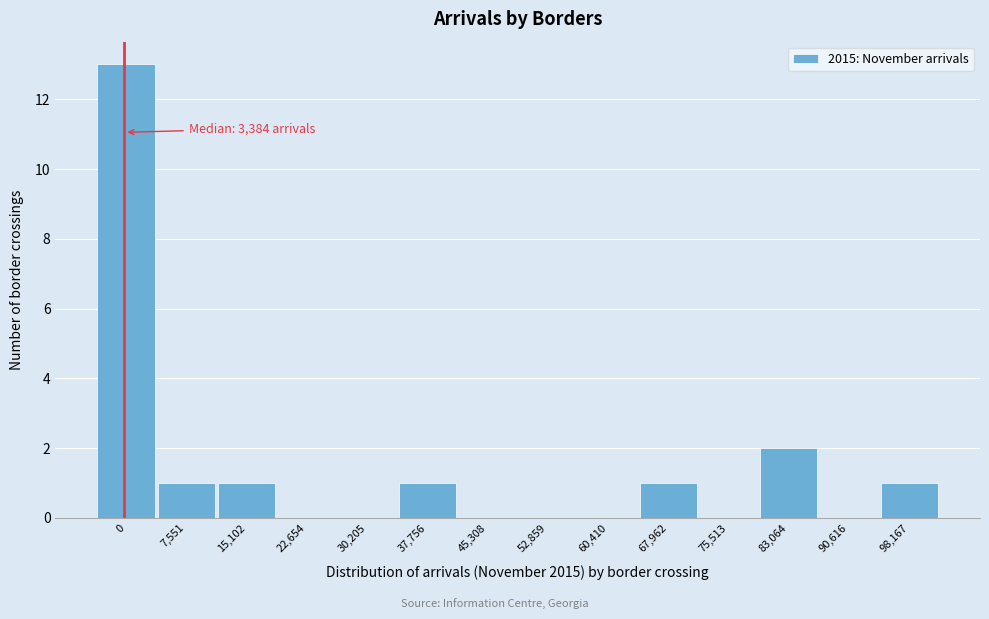

Reading left to right, extract all data points from this chart.

0=13	7,551=1	15,102=1	22,654=0	30,205=0	37,756=1	45,308=0	52,859=0	60,410=0	67,962=1	75,513=0	83,064=2	90,616=0	98,167=1